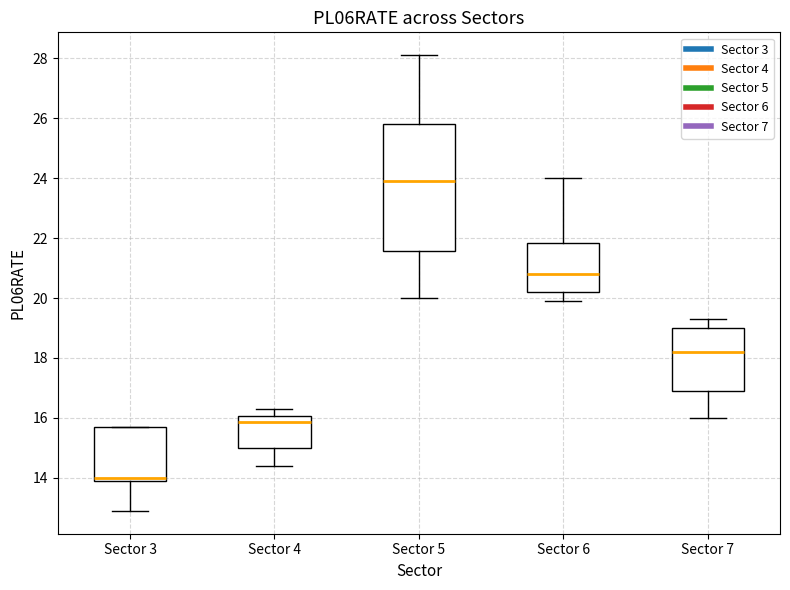

Reading left to right, transcribe this box plot: for each box, give where its median line is, the range the box spans, and where its two whiskers end, as read against the y-axis. The values are not printed on the chart, so give them approximately, as read against the axis.

Sector 3: median 14.0 (just above the box's lower edge), box 14.0 to 15.8, whiskers 13.0 to 15.8
Sector 4: median 15.8, box 15.0 to 16.0, whiskers 14.4 to 16.4
Sector 5: median 24.0, box 21.6 to 25.8, whiskers 20.0 to 28.2
Sector 6: median 20.8, box 20.2 to 21.8, whiskers 20.0 to 24.0
Sector 7: median 18.2, box 17.0 to 19.0, whiskers 16.0 to 19.4